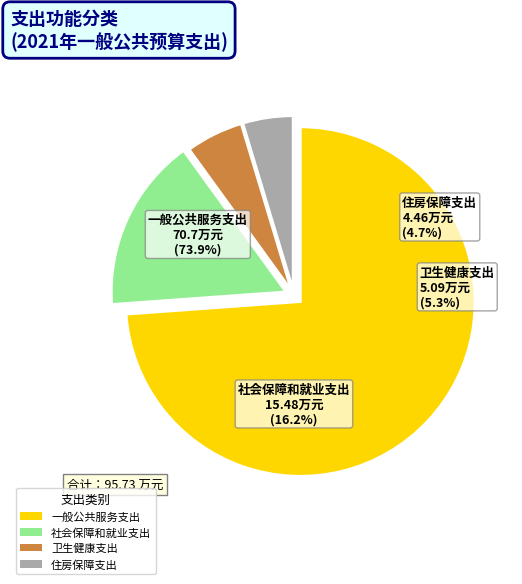

To the nearest percent, what is the difference between the 社会保障和就业支出 and 住房保障支出 slice percentages?

12%